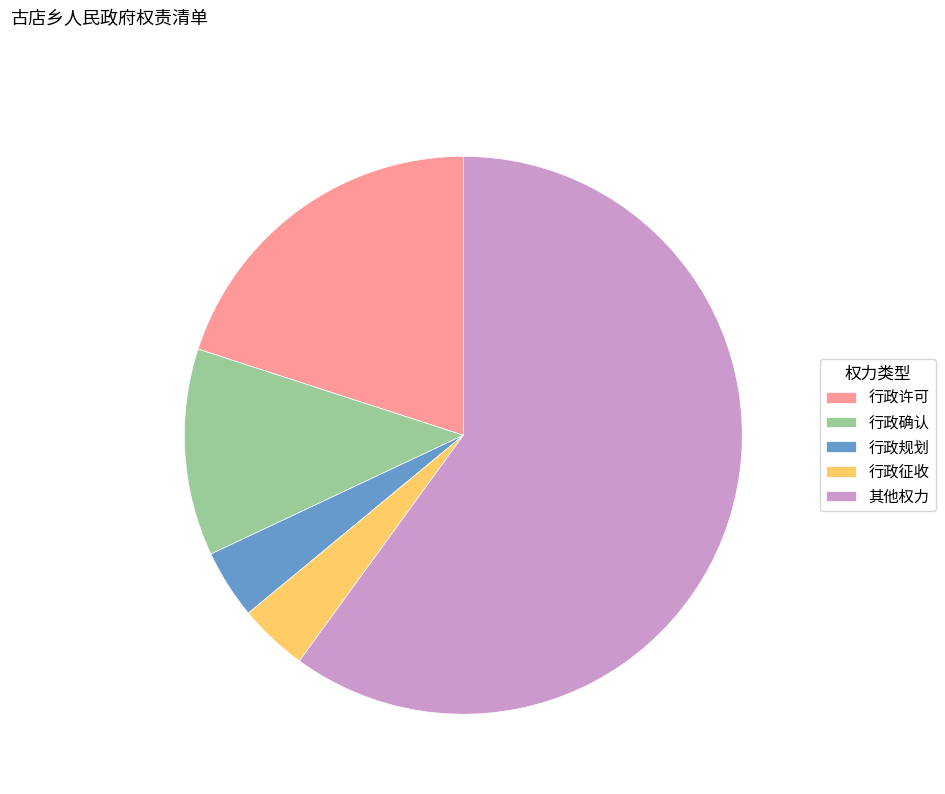

Combined, do 其他权力 and 行政征收 account for over 50%?

Yes